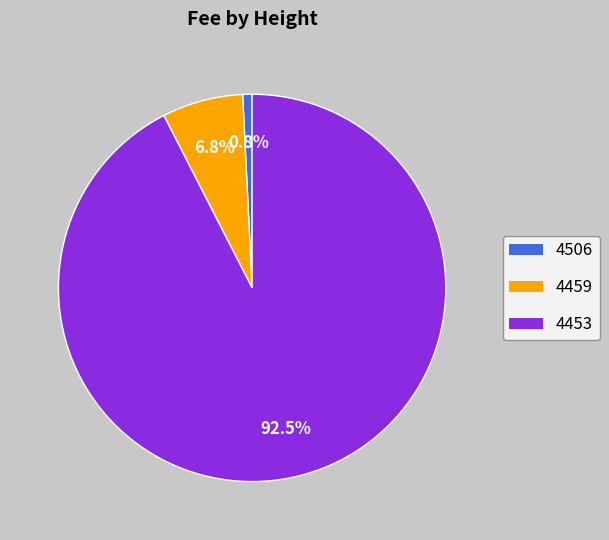

Is it true that 4506 is 1% of the pie?

True